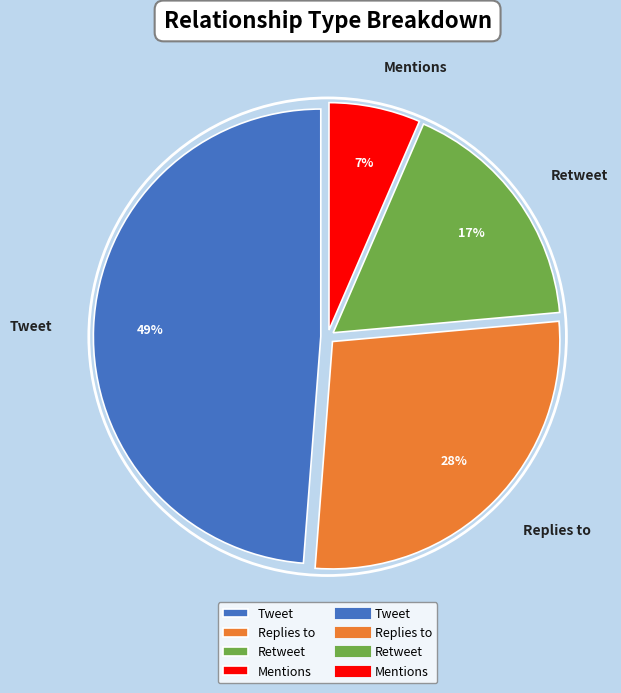

Does Tweet represent more than half of the total?

No